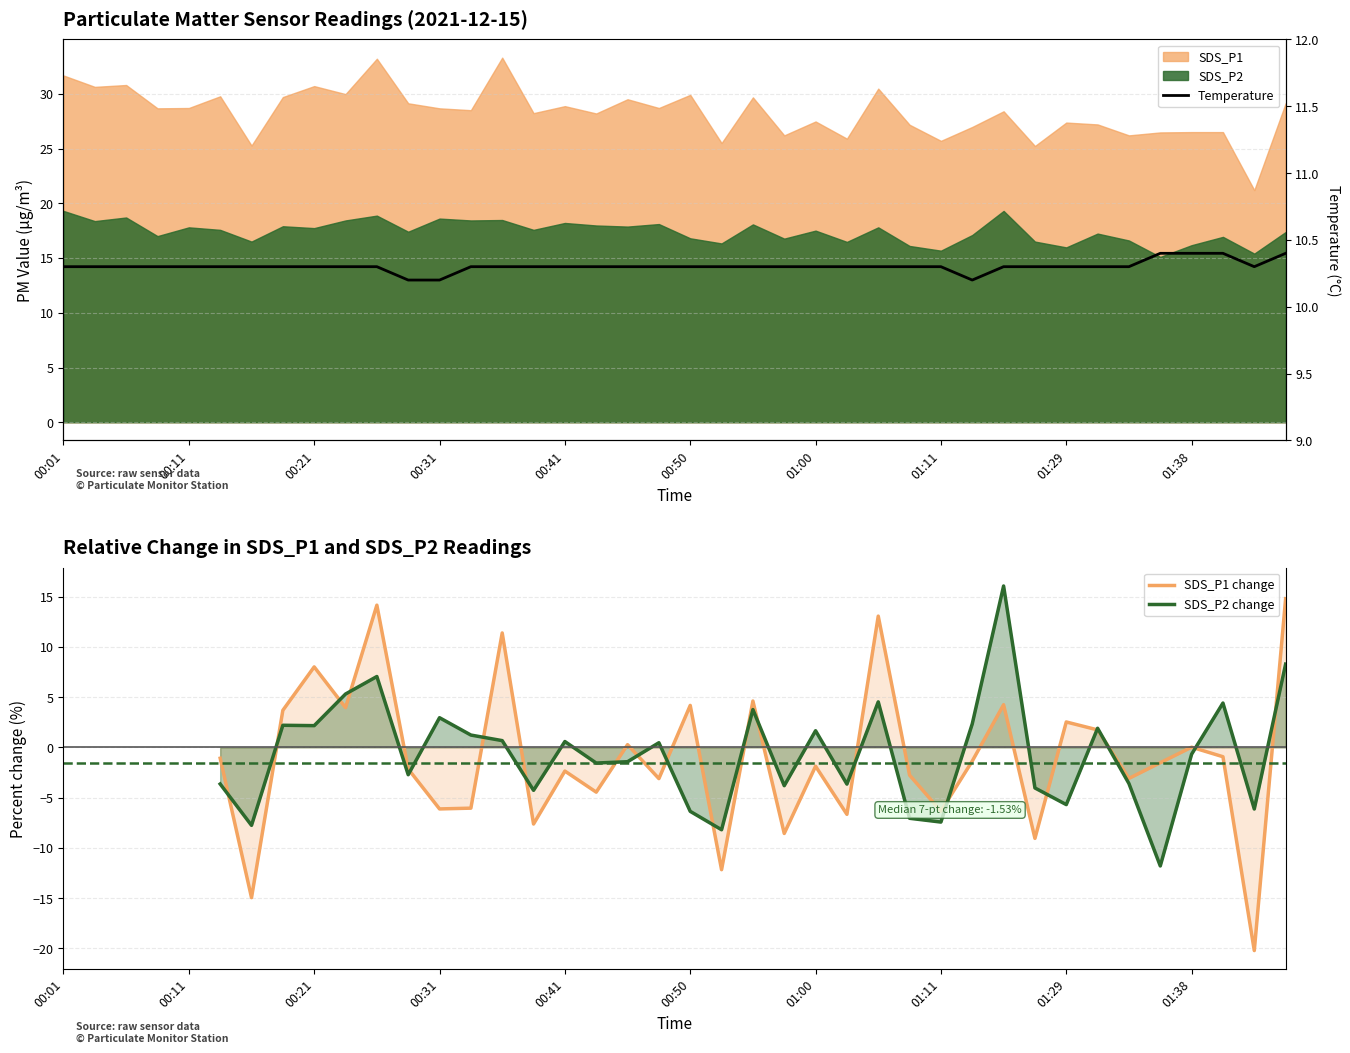

What is the value of the SDS_P2 change point at the 37th from the left?

-0.7